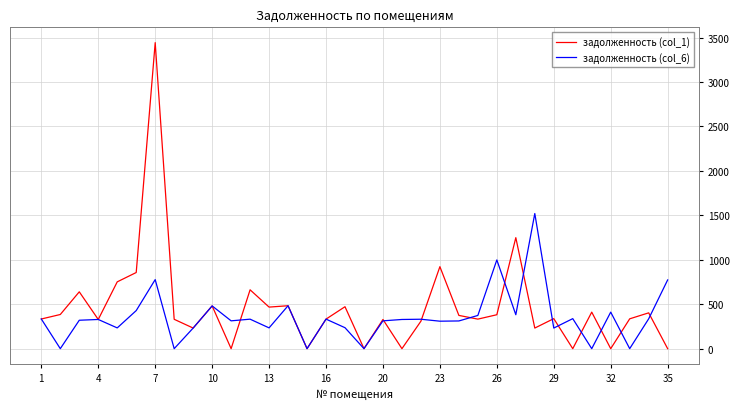

Does the chart display data point markers on the line(s)?

No